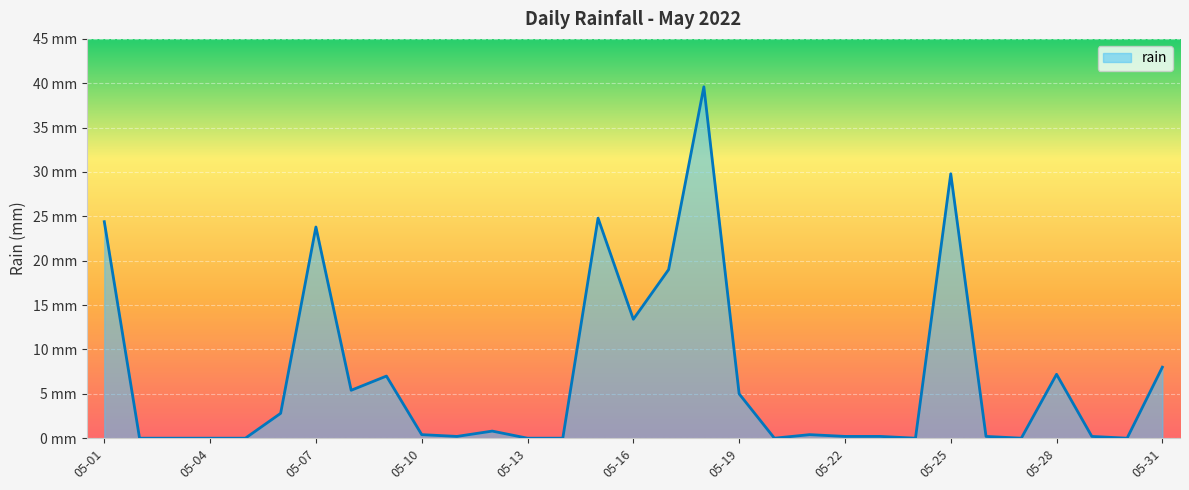

Does the chart have visible grid lines?

Yes